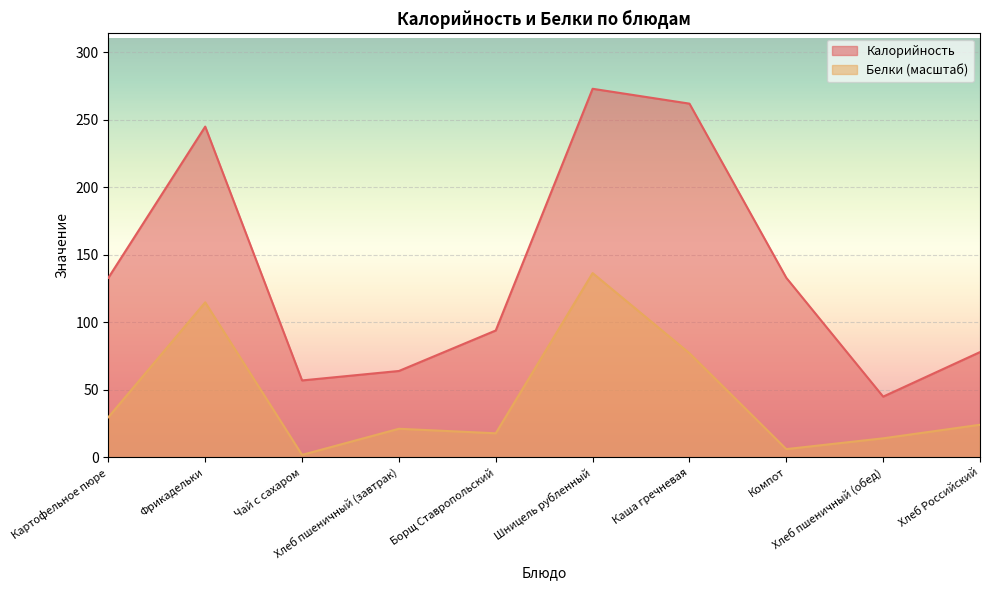

How many interior local valleys does the Калорийность series have?

2